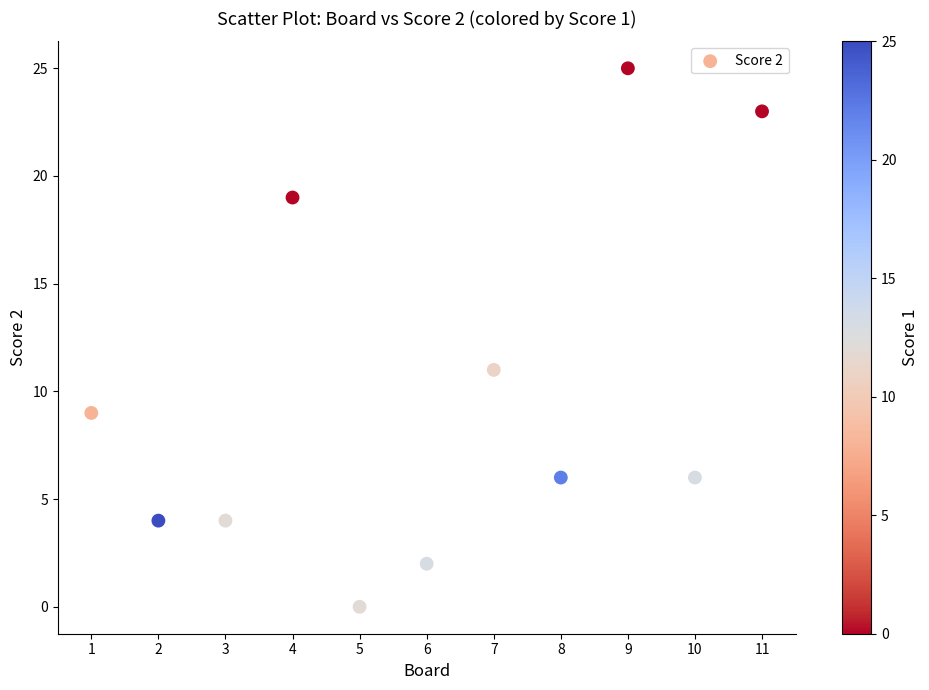

What Y value in the scatter plot is closest to 12?

11